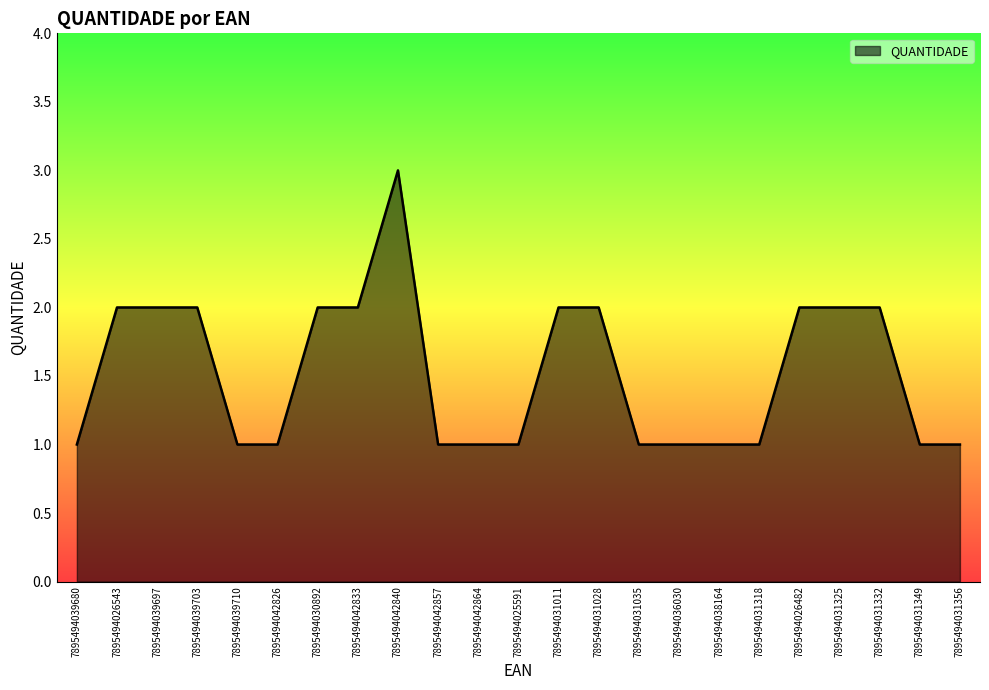

What is the ratio of the value at 7895494025591 to the value at 7895494031356?

1.0